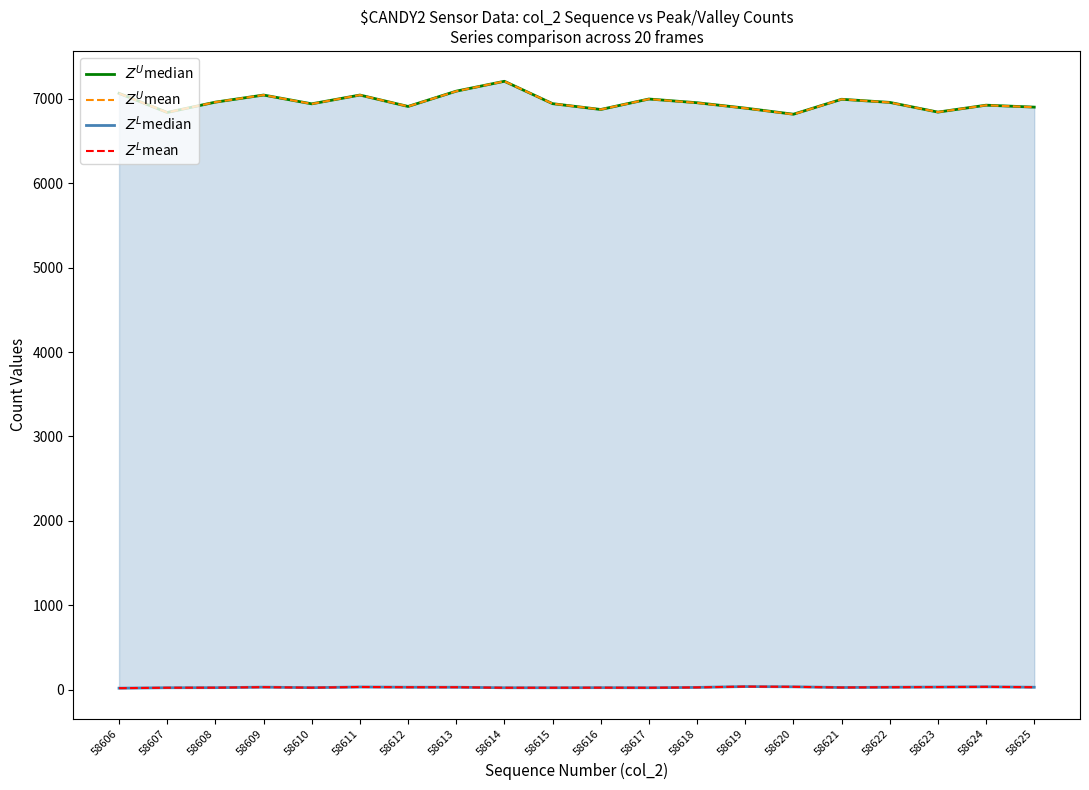

What is the value of the $Z^U$mean point at the 9th from the left?

7206